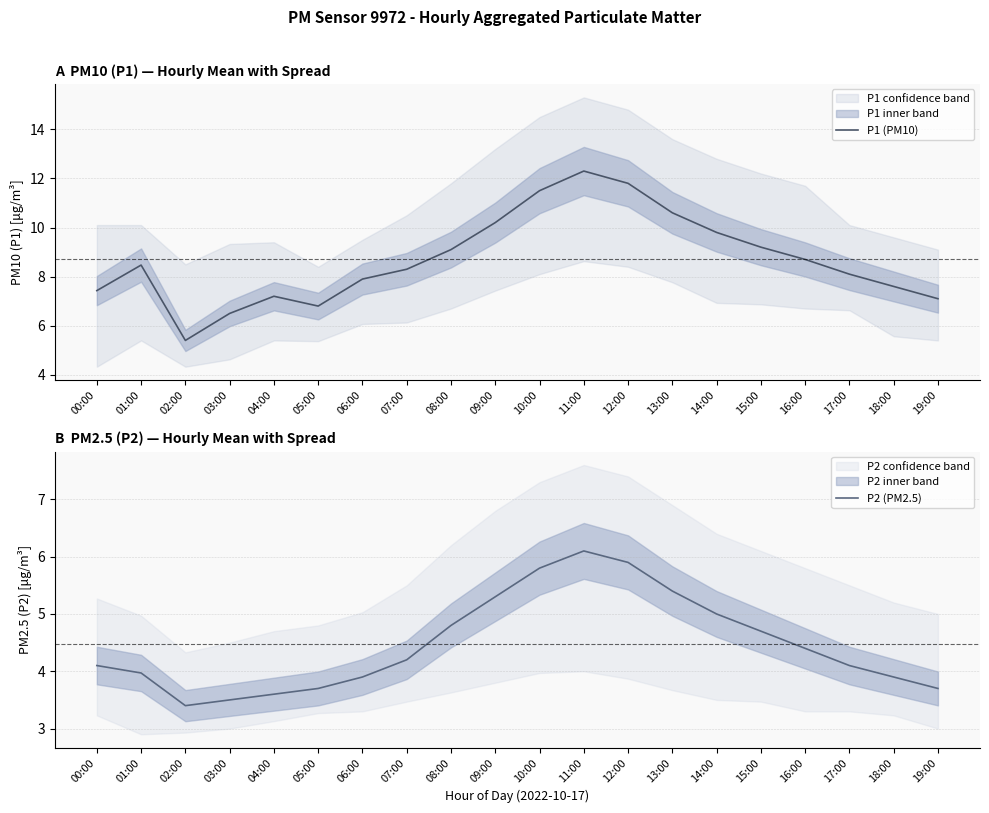

What is the label of the 7th point from the left?

06:00